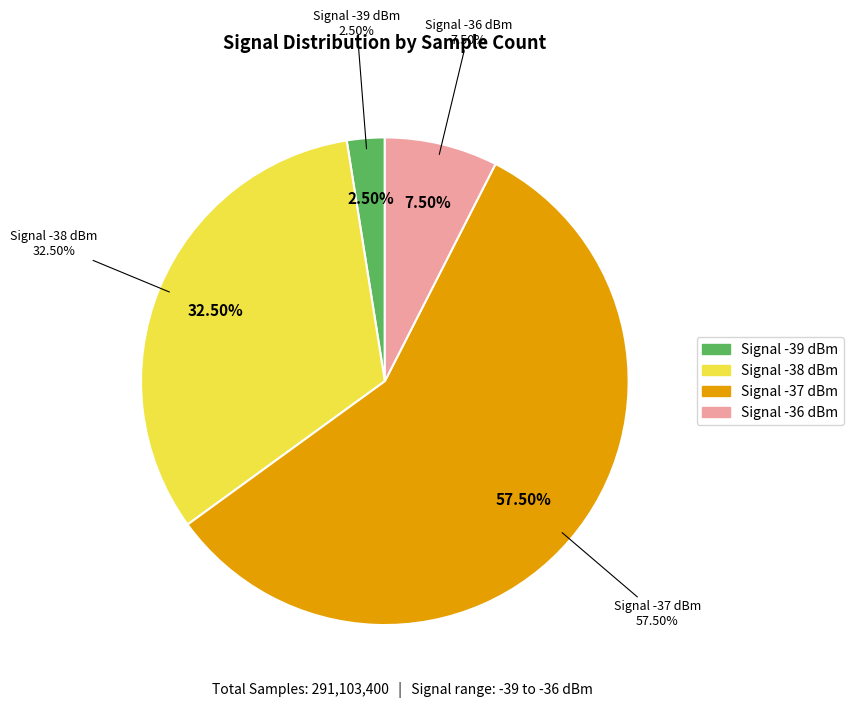

Does 23 represent more than half of the total?

No